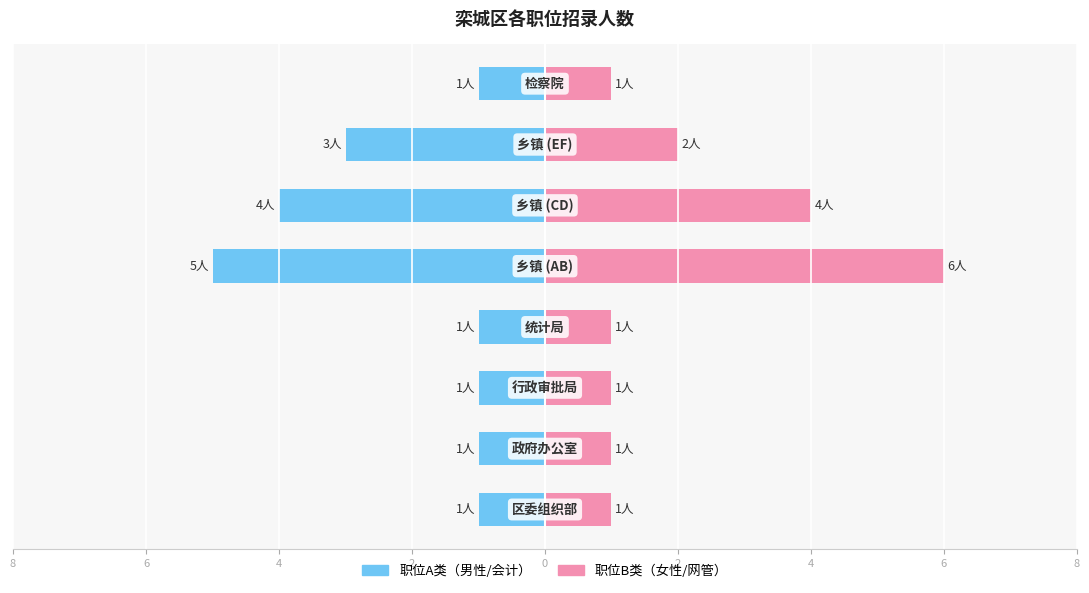

Are the bars horizontal?

Yes